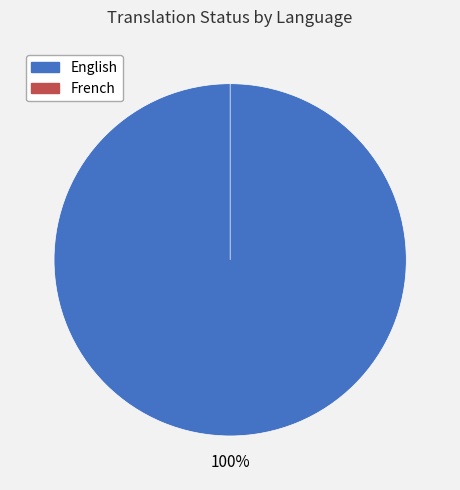

What is the smallest slice in the pie chart?

French